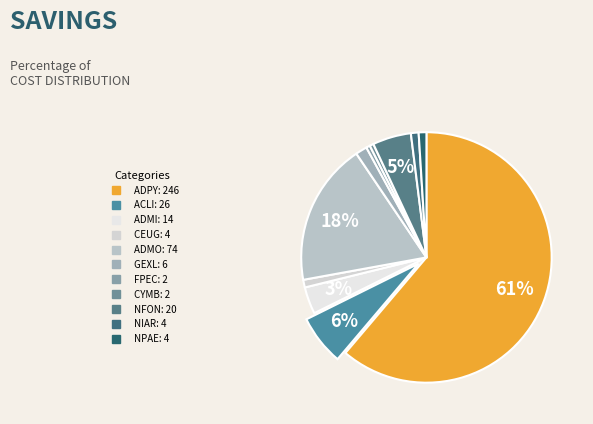

How many segments does this pie chart have?

11